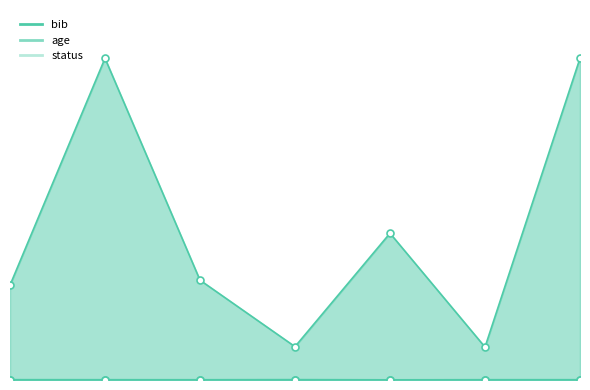

The bib series shows 916 at 4. True or false?

True